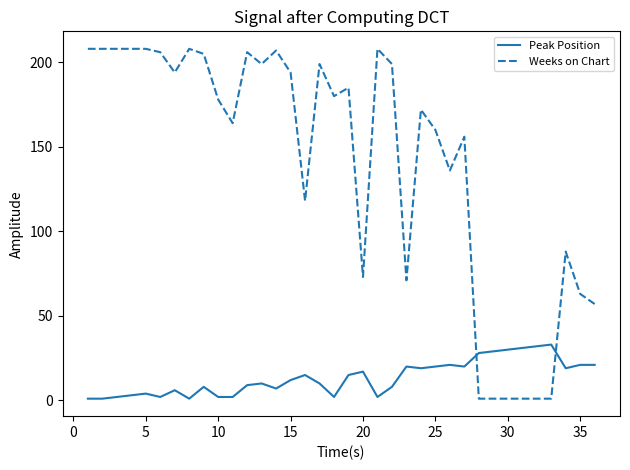

Which series has the widest spread of values?

Weeks on Chart